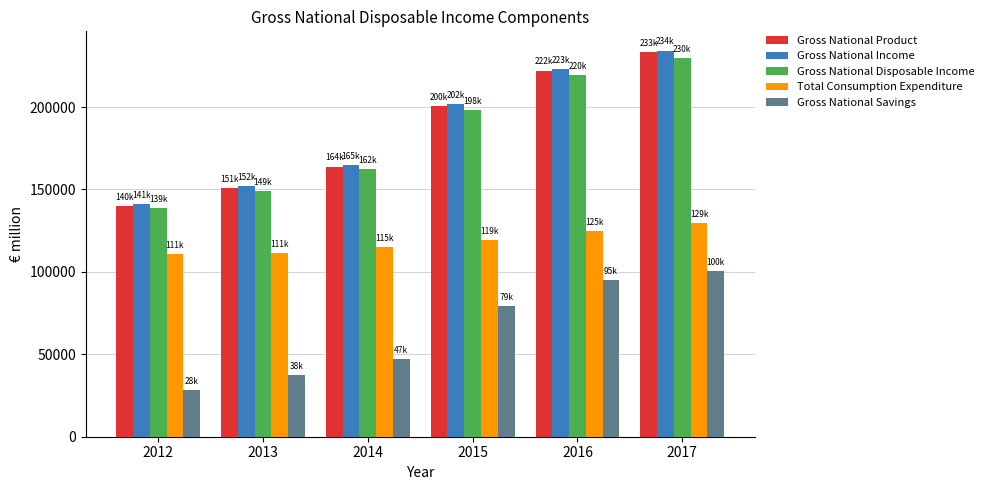

At which label does Gross National Income reach its peak?

2017